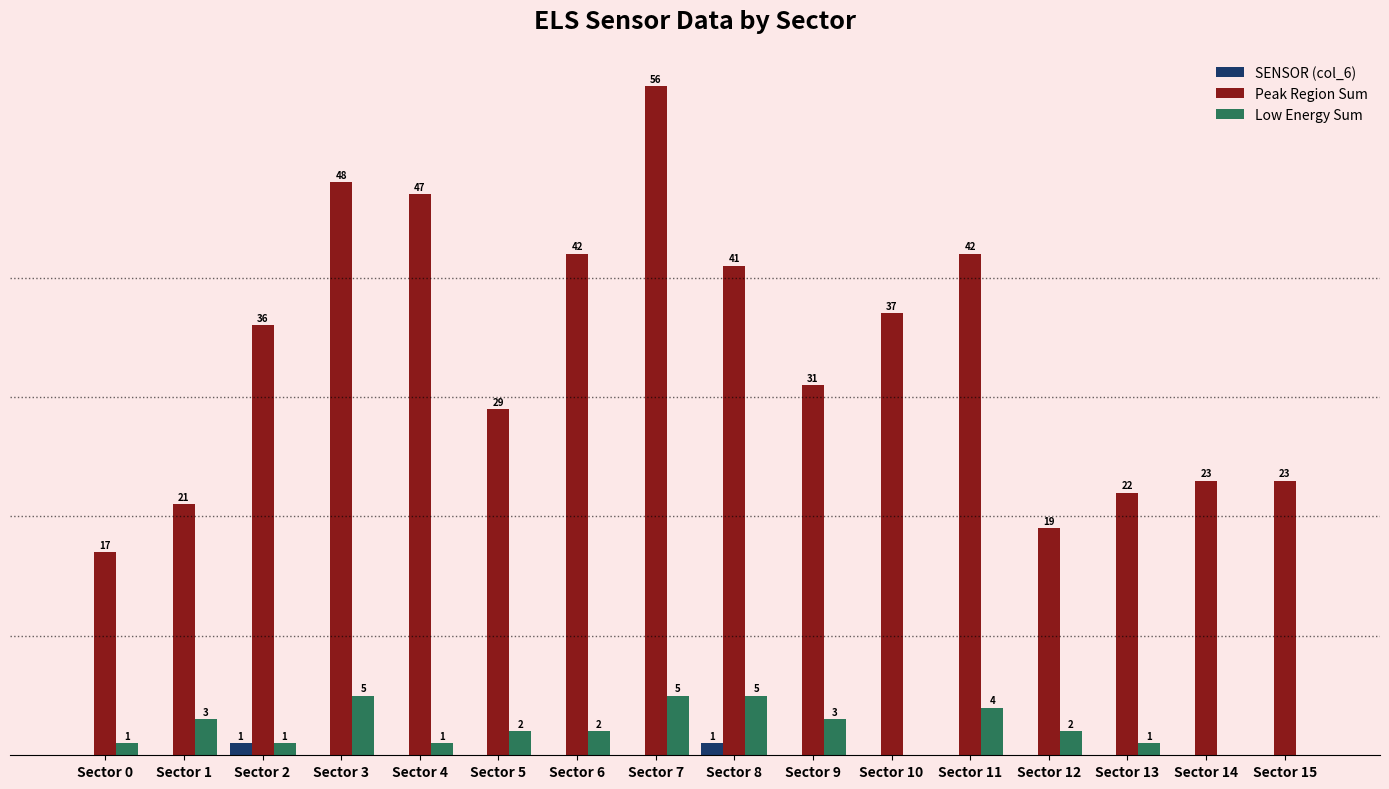

Where does the Low Energy Sum series first go above 2?

Sector 1